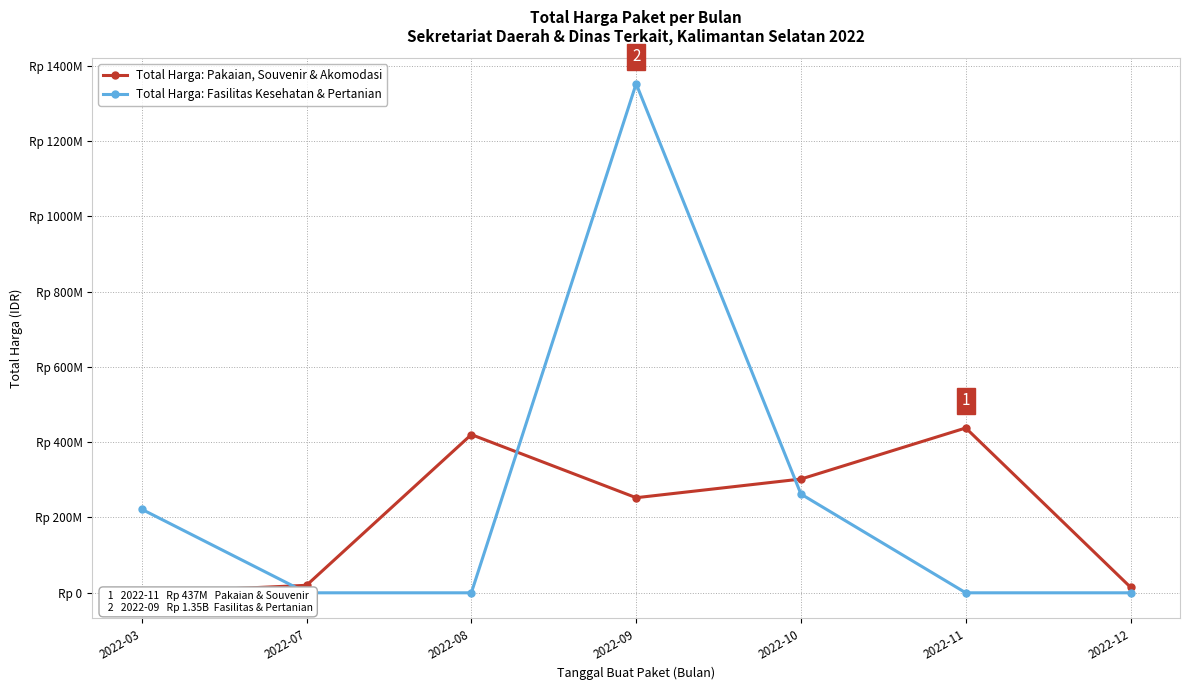

At which category does Total Harga: Fasilitas Kesehatan & Pertanian reach its first local peak?

2022-09